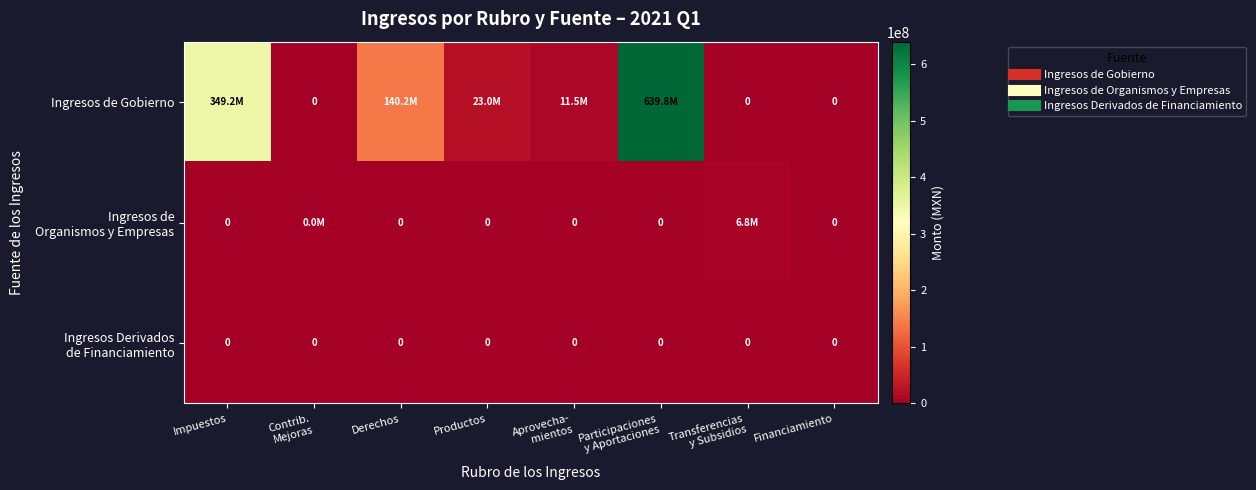

The value of Ingresos Derivados de Financiamiento at Aprovecha- mientos is 0. True or false?

True